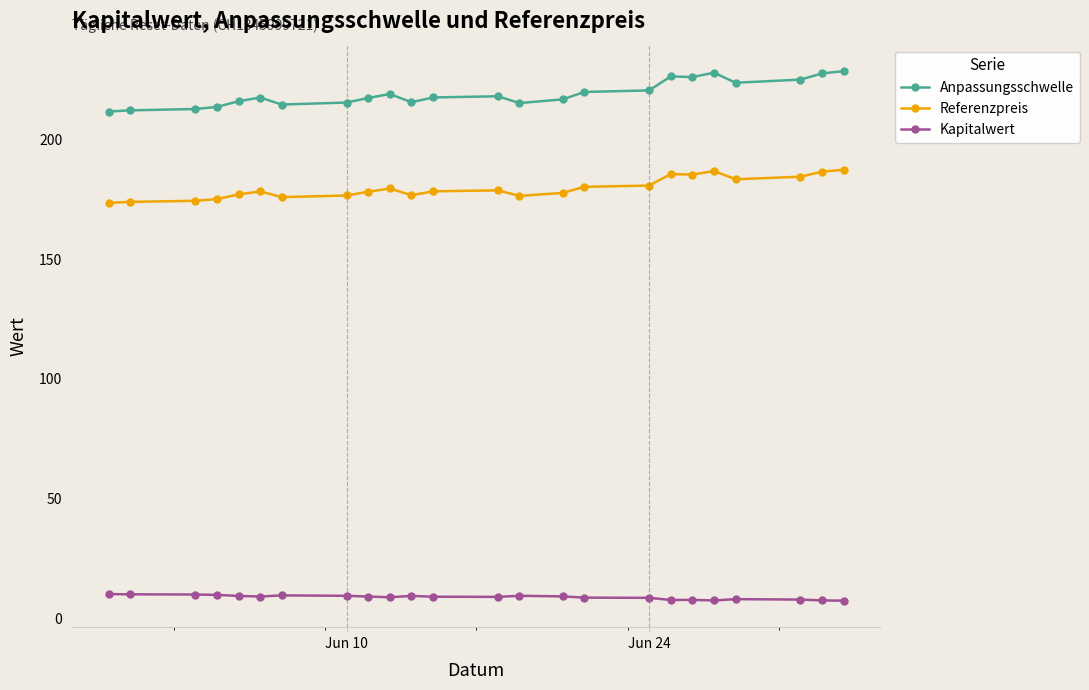

At how many categories does at least one series exceed 89?

24